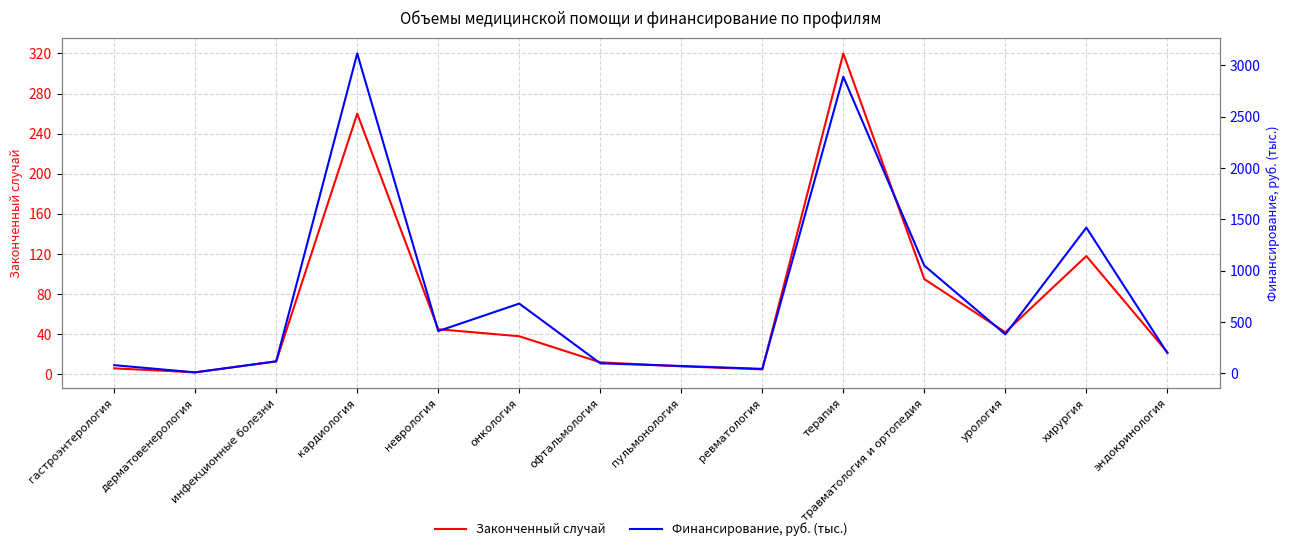

Between инфекционные болезни and офтальмология, which series saw the biggest shift?

Финансирование, руб. (тыс.)